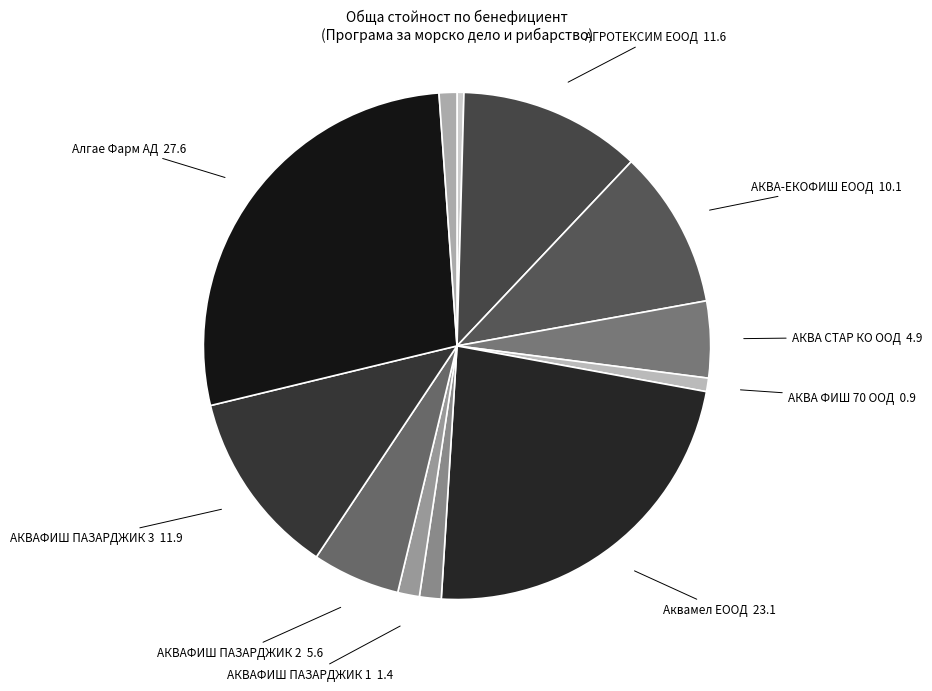

How many segments does this pie chart have?

12